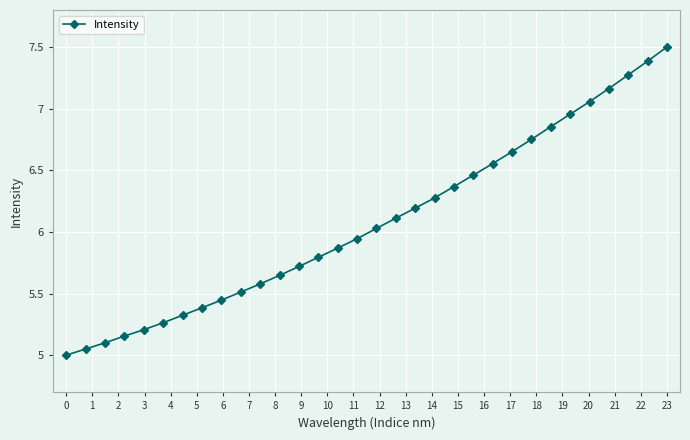

Does the chart have visible grid lines?

Yes